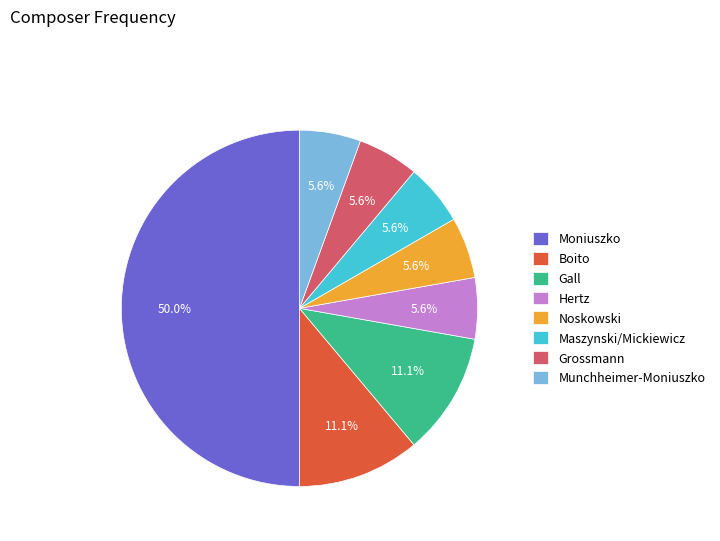

Count the number of slices in the pie.

8